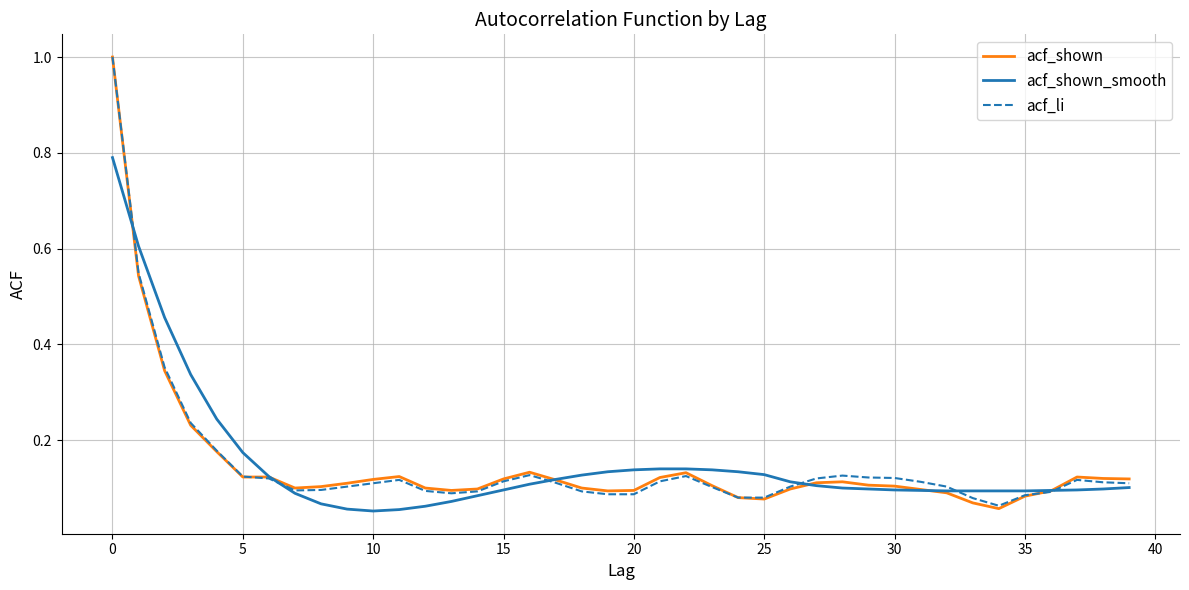

What is the highest value of the acf_shown series?

1.0